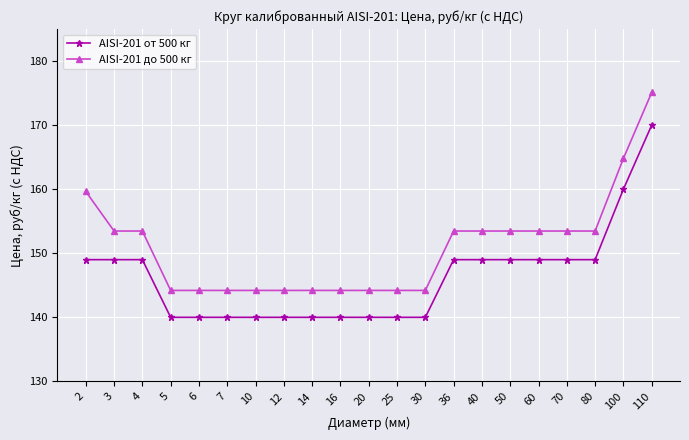

What is the difference between the highest and lowest values at 50?

4.5